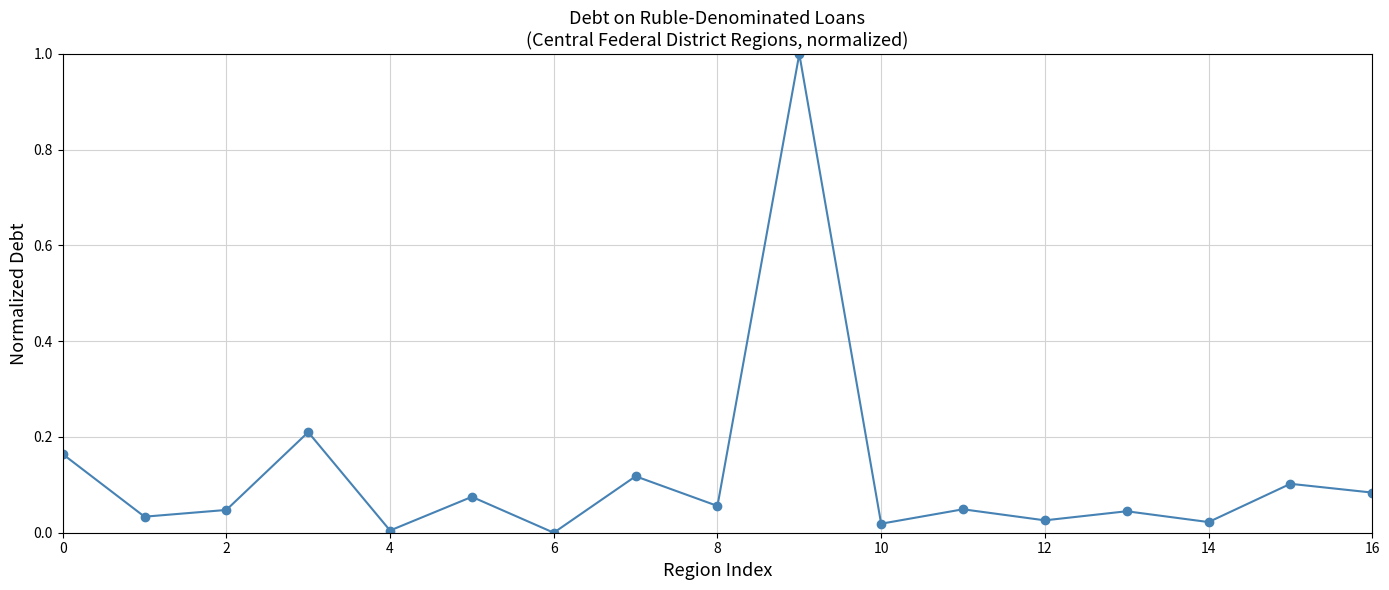

How many interior local valleys (lower than both neighbors) does the data have?

7